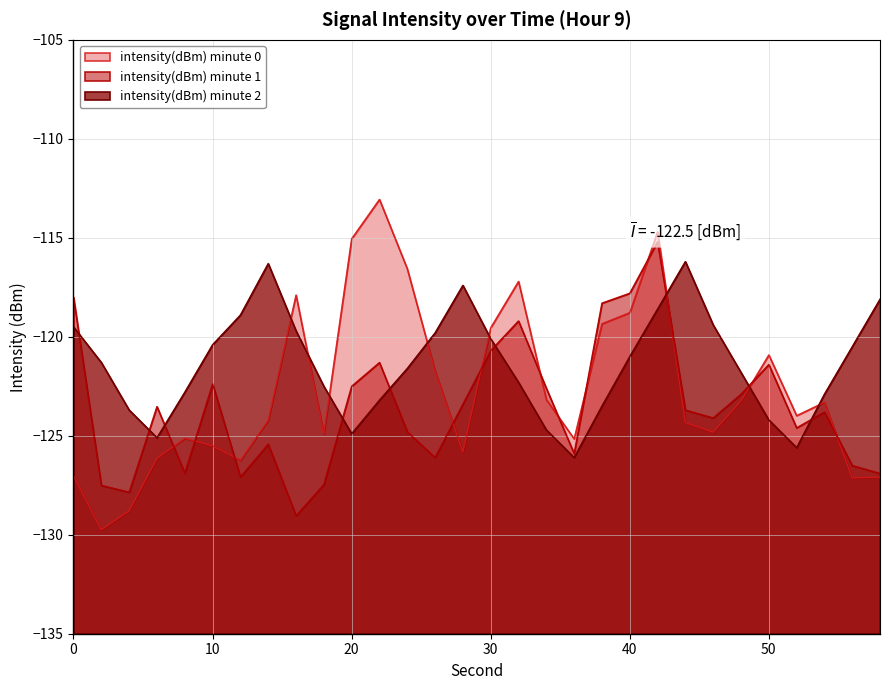

How many intersections are there between intensity(dBm) minute 1 and intensity(dBm) minute 0?

12